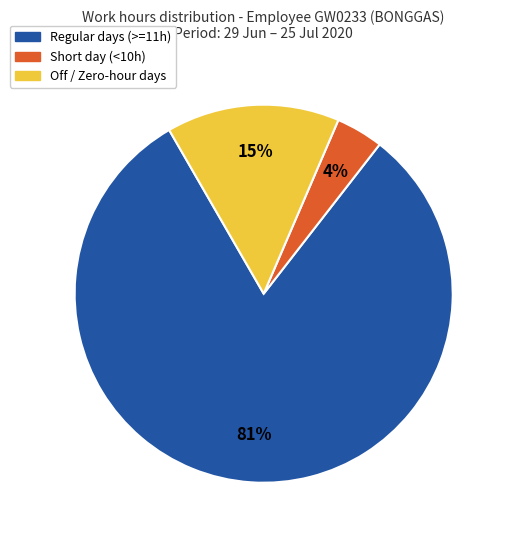

Is there a majority slice in this chart?

Yes